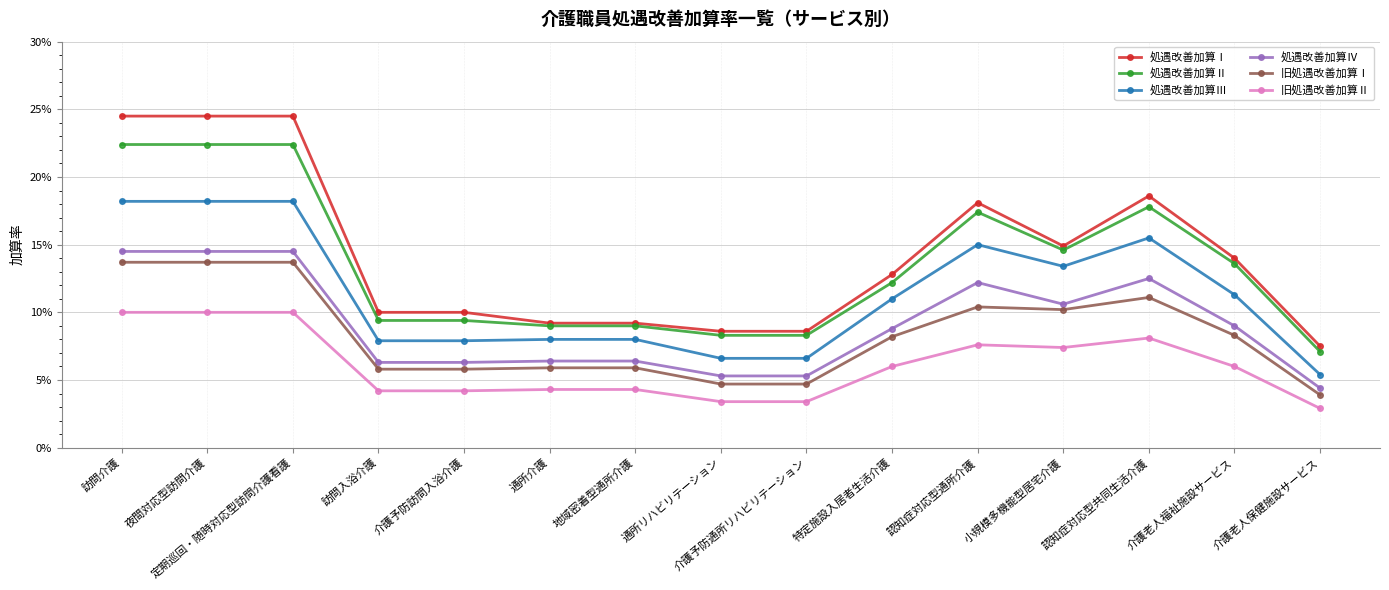

What are all the series names shown in the legend?

処遇改善加算Ⅰ, 処遇改善加算Ⅱ, 処遇改善加算Ⅲ, 処遇改善加算Ⅳ, 旧処遇改善加算Ⅰ, 旧処遇改善加算Ⅱ